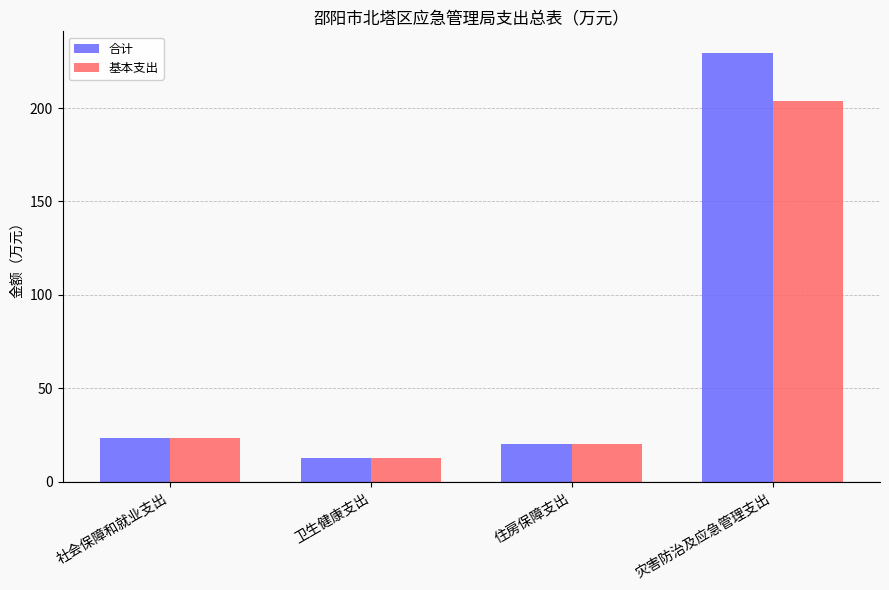

Does the chart contain stacked bars?

No